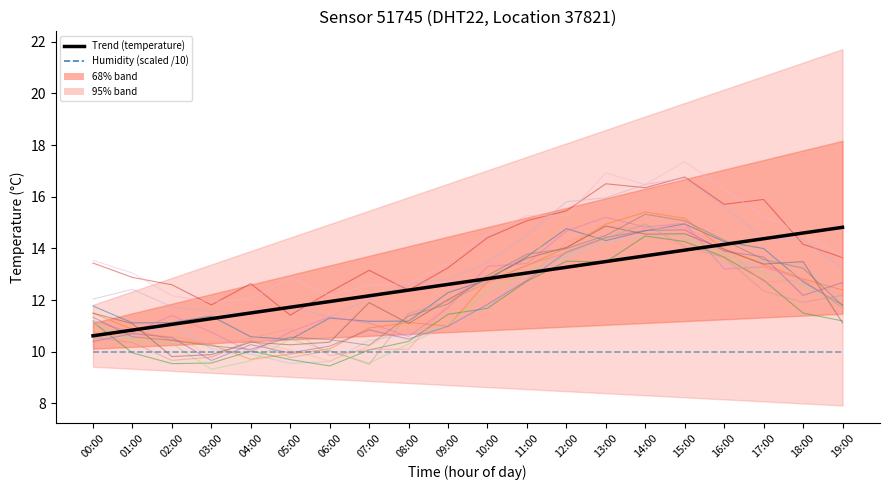

Reading left to right, list all the values displayed in this chart.

Trend (temperature): 00:00=10.6	01:00=10.8	02:00=11.1	03:00=11.3	04:00=11.5	05:00=11.7	06:00=11.9	07:00=12.2	08:00=12.4	09:00=12.6	10:00=12.8	11:00=13.0	12:00=13.3	13:00=13.5	14:00=13.7	15:00=13.9	16:00=14.2	17:00=14.4	18:00=14.6	19:00=14.8
Humidity (scaled /10): 00:00=10.0	01:00=10.0	02:00=10.0	03:00=10.0	04:00=10.0	05:00=10.0	06:00=10.0	07:00=10.0	08:00=10.0	09:00=10.0	10:00=10.0	11:00=10.0	12:00=10.0	13:00=10.0	14:00=10.0	15:00=10.0	16:00=10.0	17:00=10.0	18:00=10.0	19:00=10.0